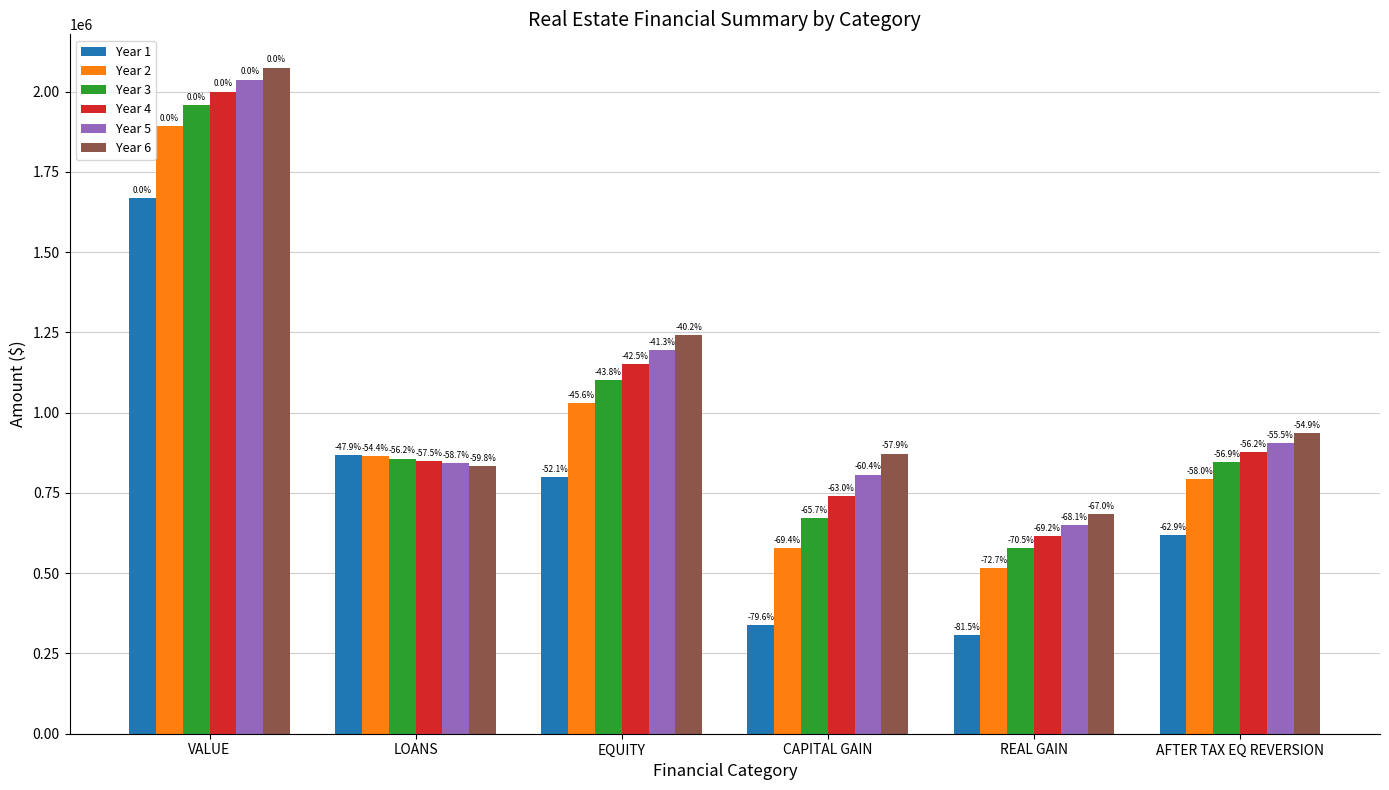

Reading left to right, transcribe all the data shown in this chart.

Year 1: VALUE=1668726.6	LOANS=869604.4	EQUITY=799122.2	CAPITAL GAIN=340008.5	REAL GAIN=308572.1	AFTER TAX EQ REVERSION=619822.8
Year 2: VALUE=1893280.5	LOANS=863673.3	EQUITY=1029607.3	CAPITAL GAIN=579157.2	REAL GAIN=516284.5	AFTER TAX EQ REVERSION=794450.4
Year 3: VALUE=1959069.5	LOANS=857153.5	EQUITY=1101916.0	CAPITAL GAIN=671448.3	REAL GAIN=577139.3	AFTER TAX EQ REVERSION=844837.6
Year 4: VALUE=2000078.8	LOANS=849986.7	EQUITY=1150092.1	CAPITAL GAIN=740818.3	REAL GAIN=615072.9	AFTER TAX EQ REVERSION=876388.9
Year 5: VALUE=2037665.9	LOANS=842108.6	EQUITY=1195557.3	CAPITAL GAIN=807022.8	REAL GAIN=649841.0	AFTER TAX EQ REVERSION=905960.8
Year 6: VALUE=2074788.6	LOANS=833448.5	EQUITY=1241340.1	CAPITAL GAIN=872797.7	REAL GAIN=684179.5	AFTER TAX EQ REVERSION=935949.5